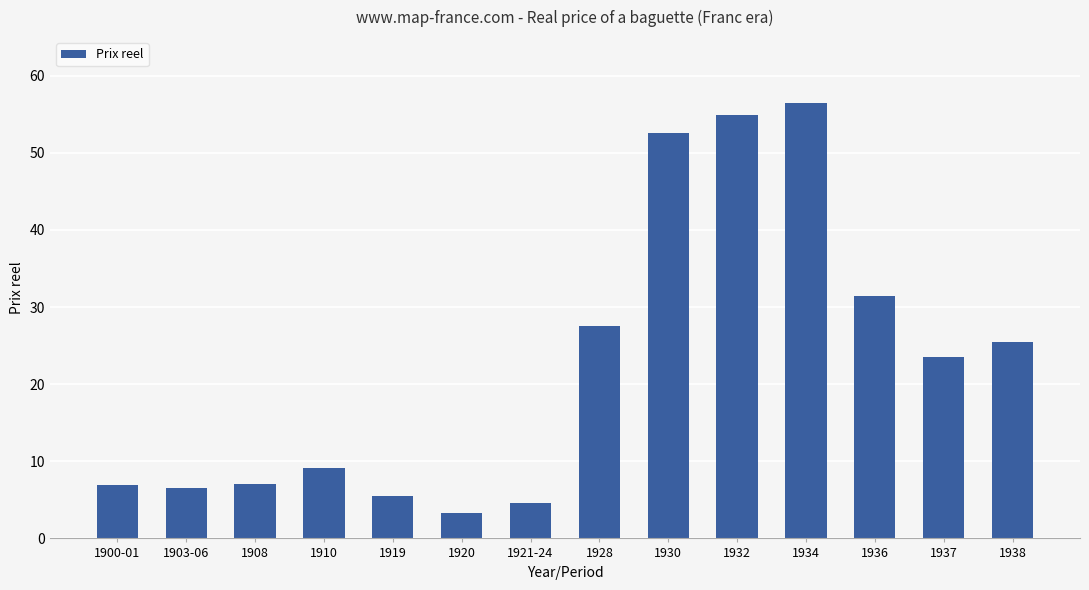

What position from the right is 1938?

1